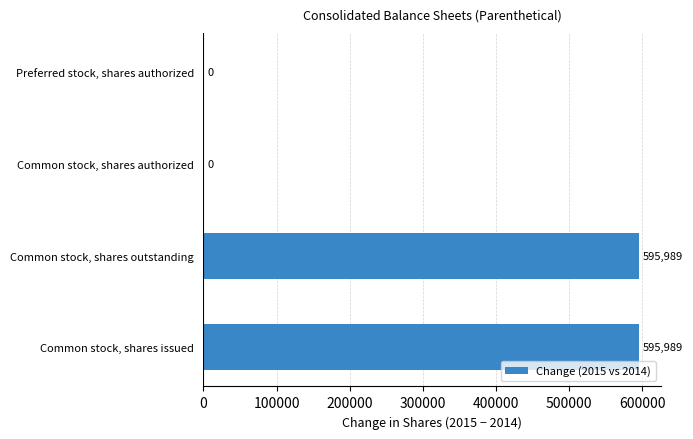

What is the greatest value displayed?

595989